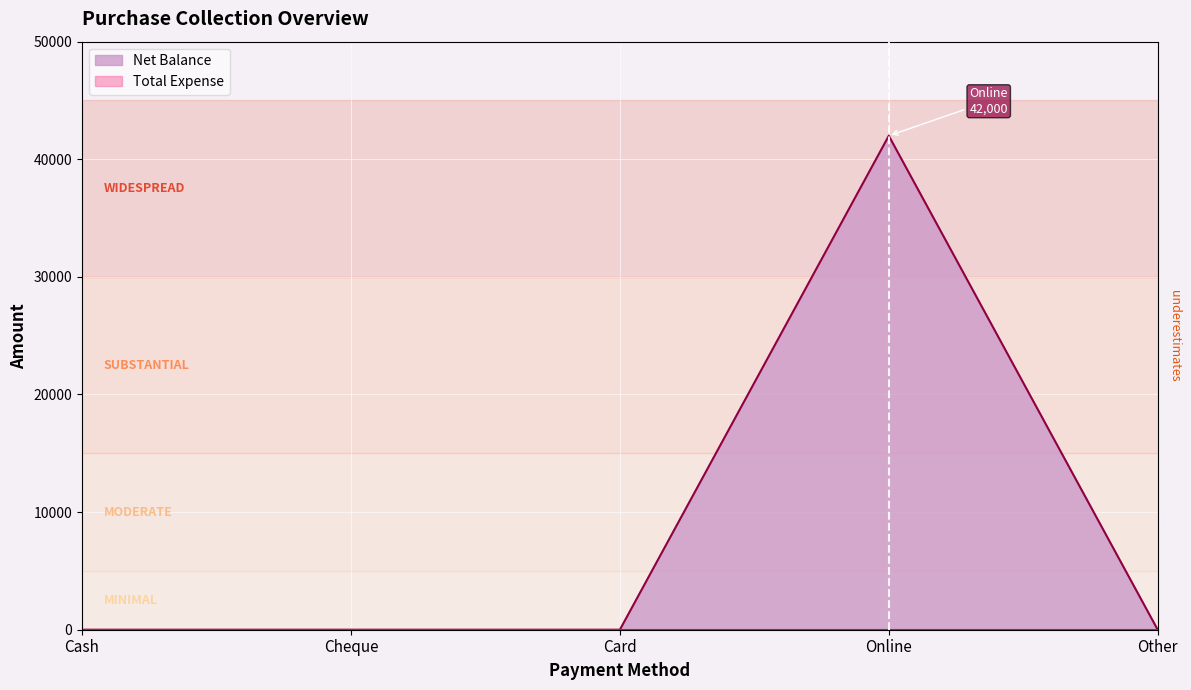

What is the maximum value shown in the chart?

42000